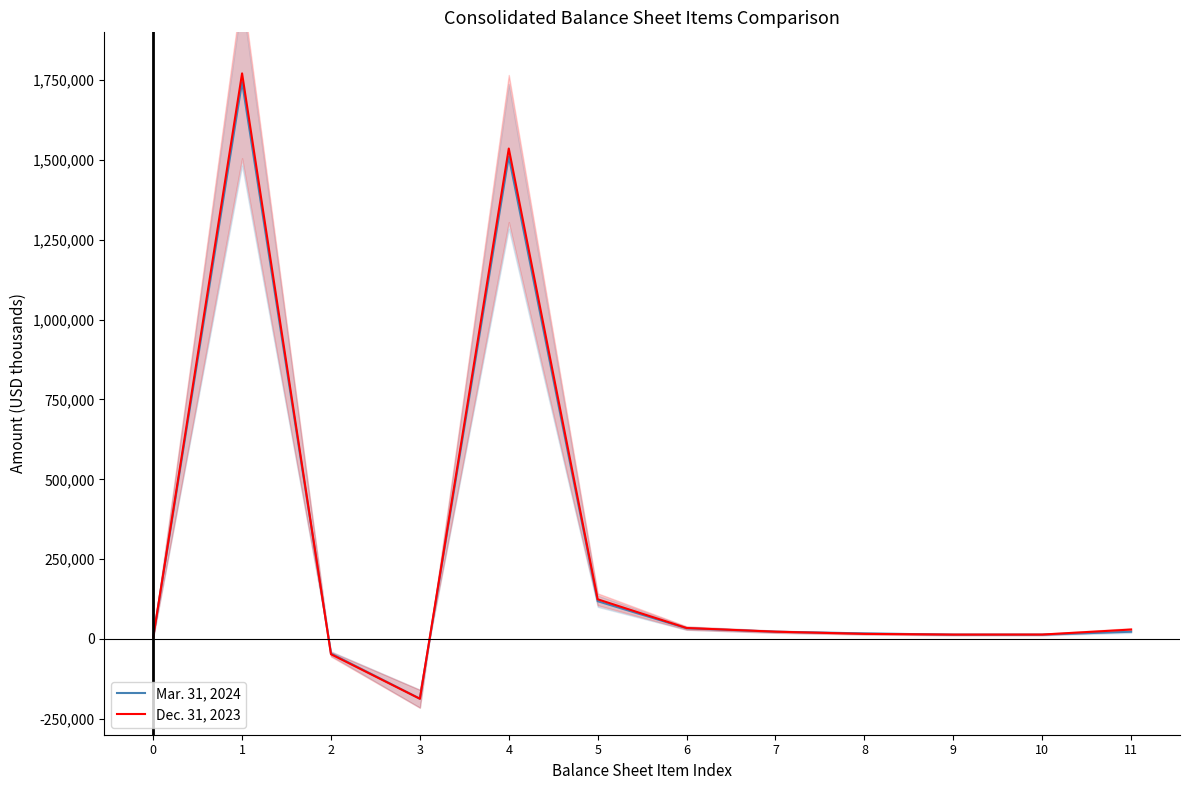

Reading left to right, extract all data points from this chart.

Mar. 31, 2024: 4215	1744286	-45675	-187100	1511511	118194	33400	22596	17360	13491	13440	22541
Dec. 31, 2023: 4509	1771410	-47892	-187400	1536118	124164	34303	22740	15846	13641	13787	29419